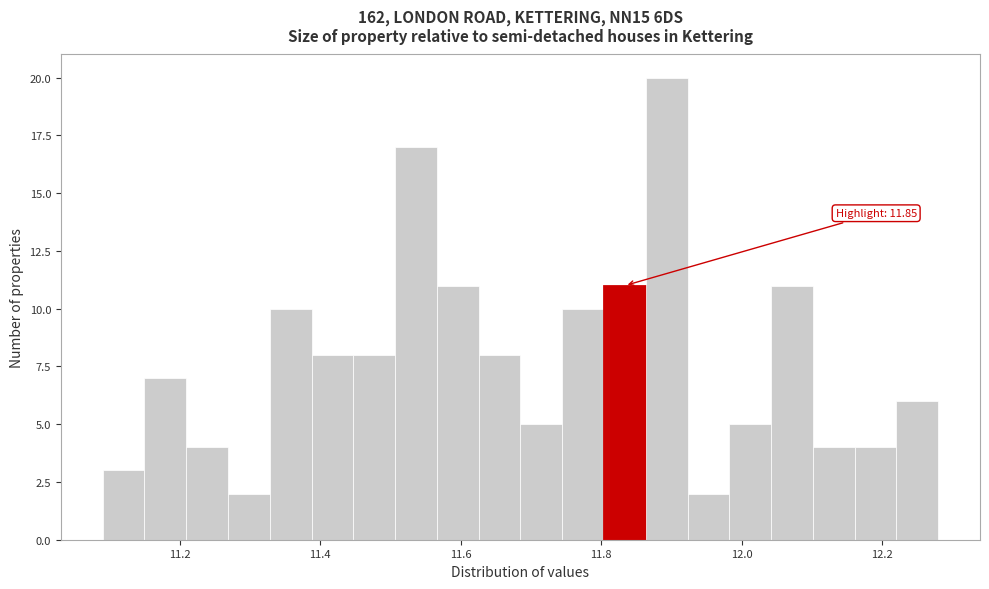

Around what value on the x-axis is the tallest bar? Give the approximate position of its centre, as read against the axis.

11.90